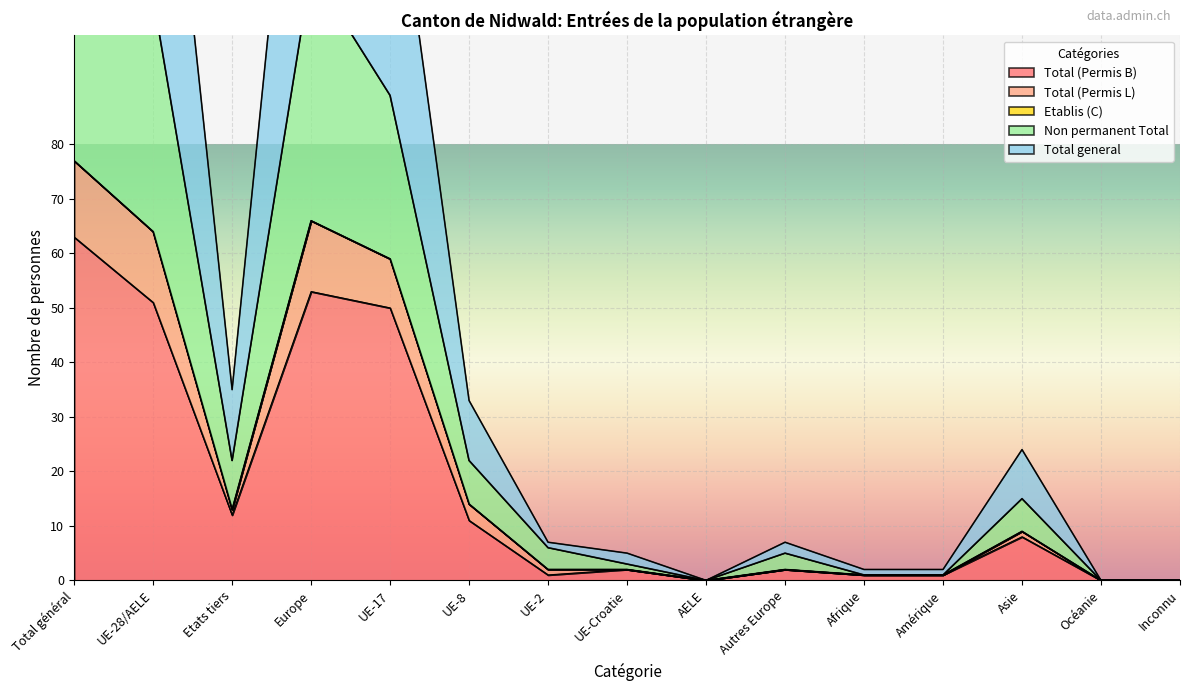

True or false: Total (Permis B) has more than 0 interior local peaks.

True